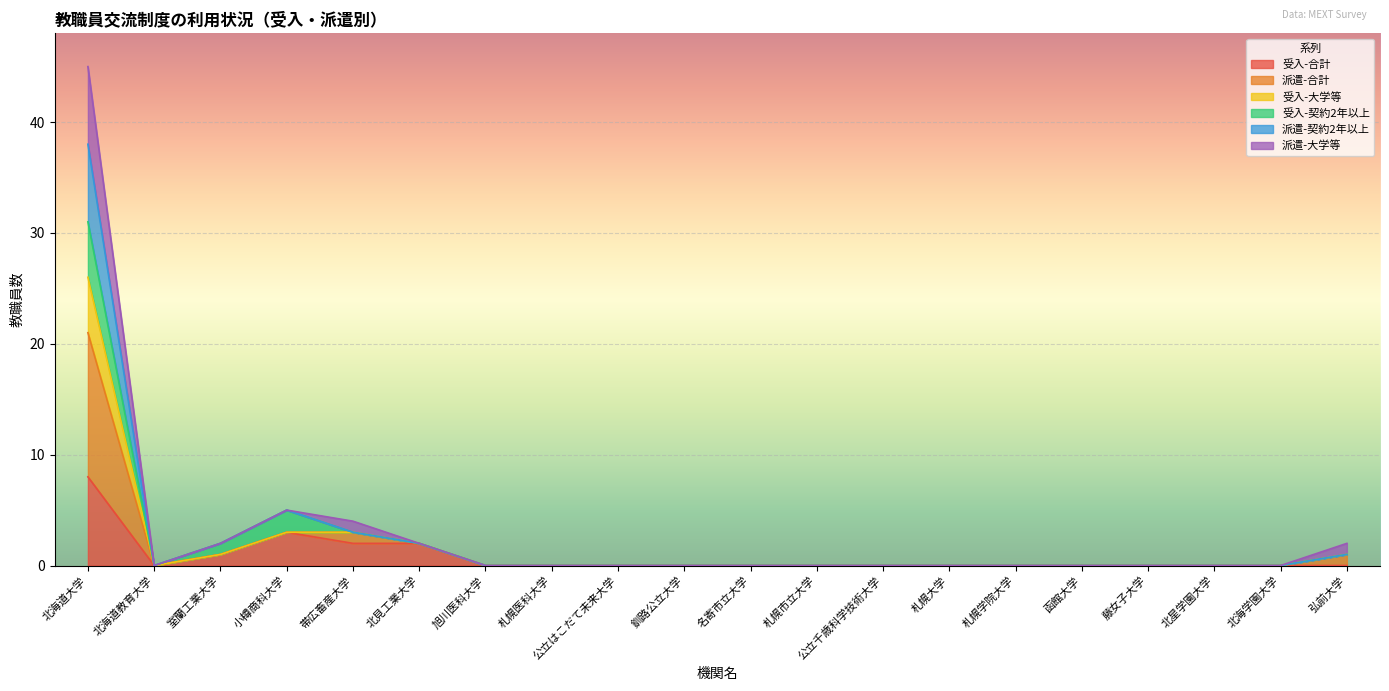

What is the label of the 1st point from the left?

北海道大学